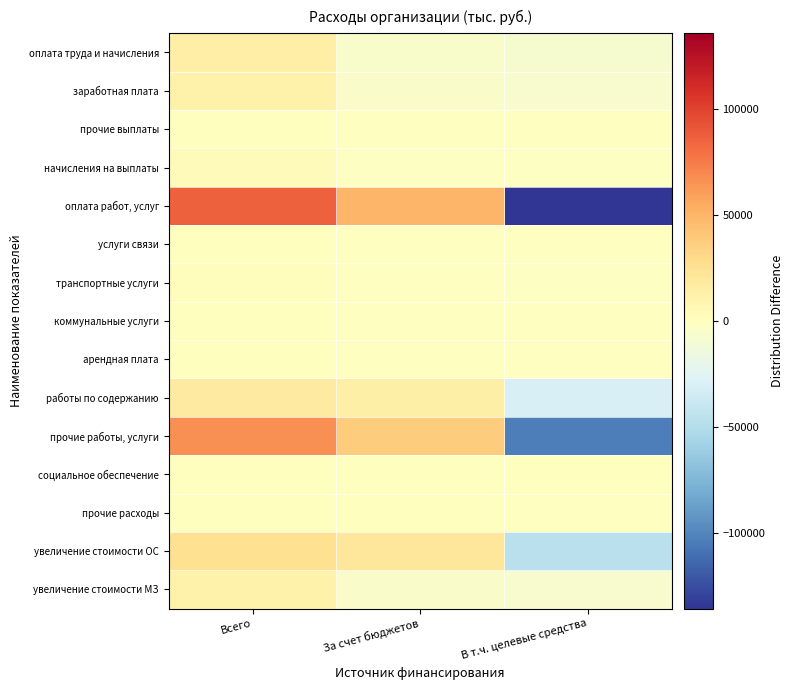

At За счет бюджетов, list the series in order from largest to smallest.

оплата работ, услуг, прочие работы, услуги, увеличение стоимости ОС, работы по содержанию, прочие расходы, социальное обеспечение, прочие выплаты, арендная плата, услуги связи, транспортные услуги, коммунальные услуги, начисления на выплаты, заработная плата, увеличение стоимости МЗ, оплата труда и начисления